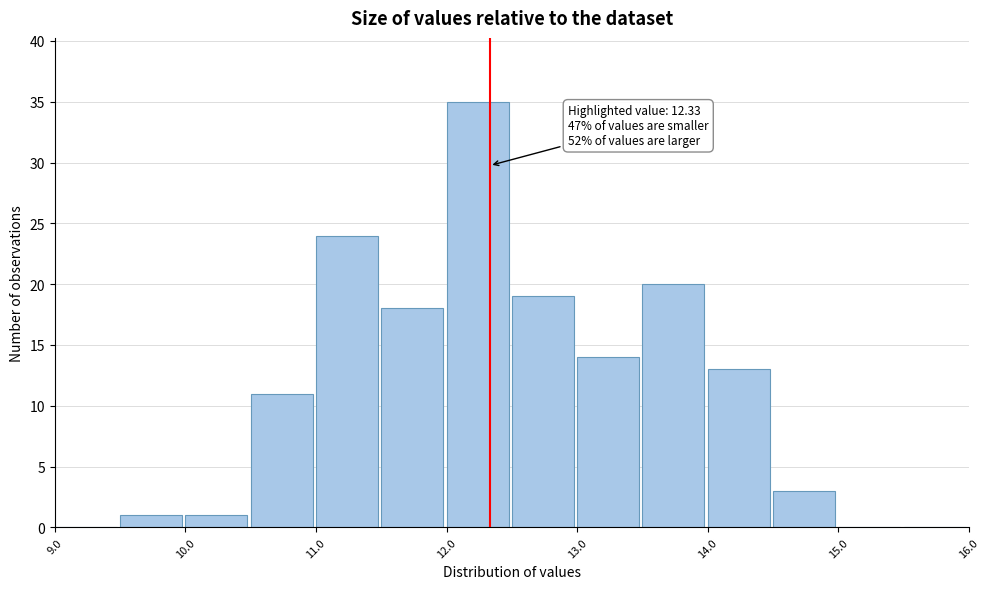

Over which range of the x-axis is the bar tallest?

12.0 to 12.5